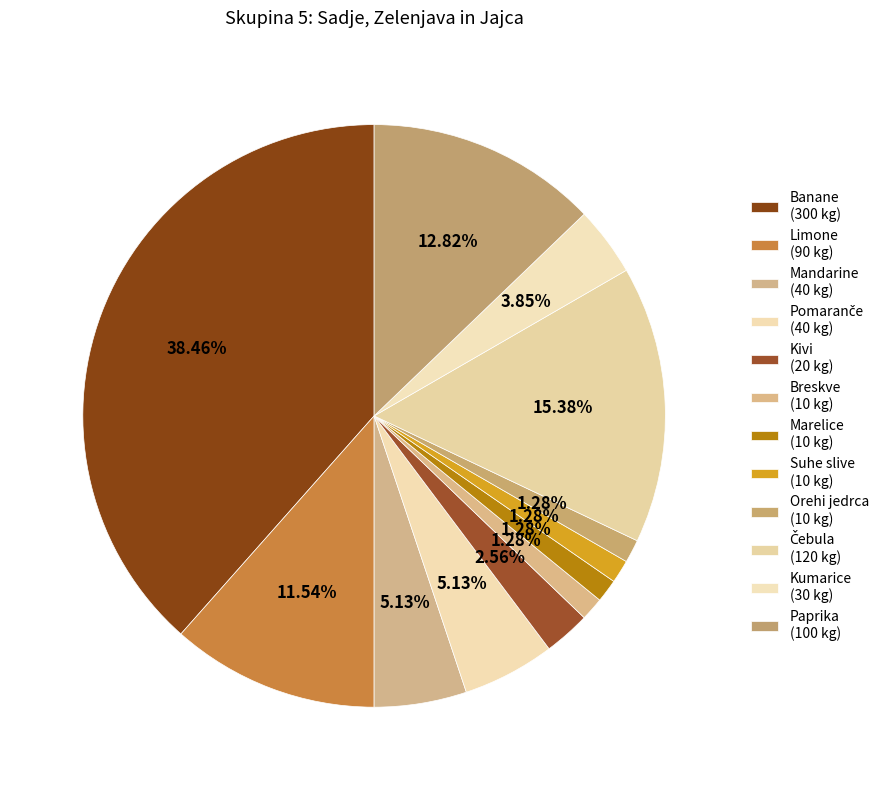

Rank the categories by value from lowest to highest.

Breskve, Marelice, Suhe slive, Orehi jedrca, Kivi, Kumarice, Mandarine, Pomaranče, Limone, Paprika, Čebula, Banane